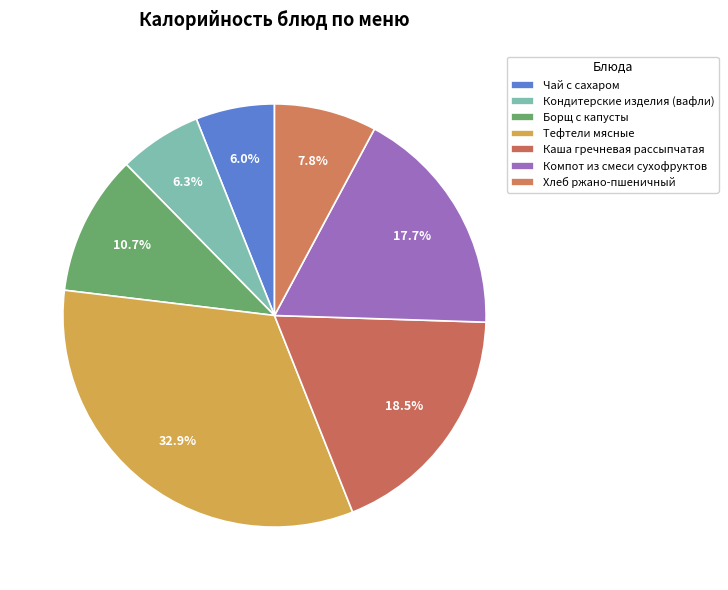

Combined, do Кондитерские изделия (вафли) and Борщ с капусты account for over 50%?

No